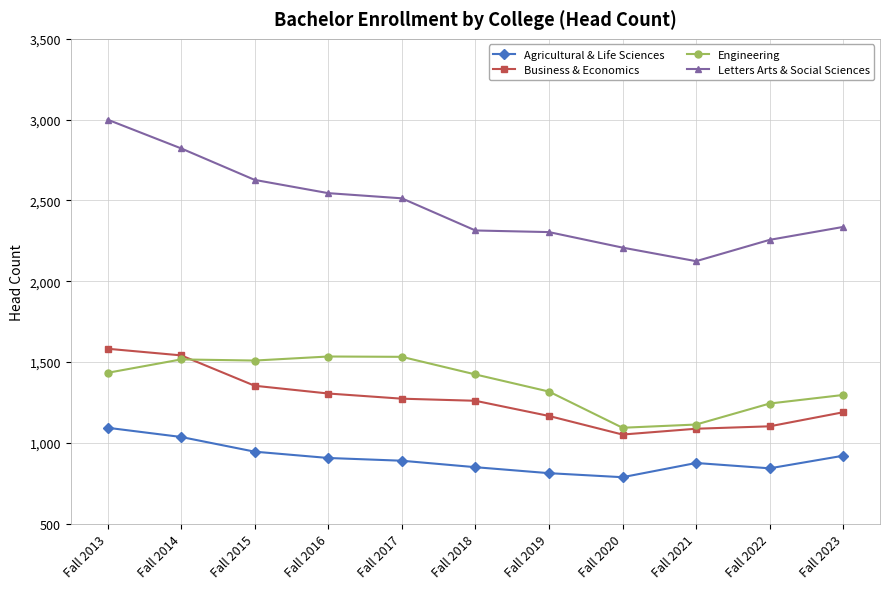

Is the value of Business & Economics at Fall 2022 greater than the value of Agricultural & Life Sciences at Fall 2016?

Yes